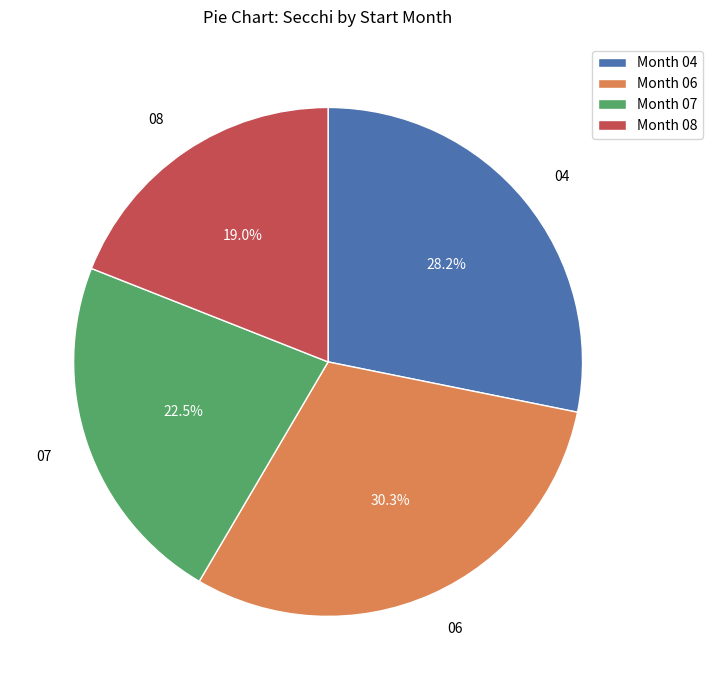

How many segments does this pie chart have?

4